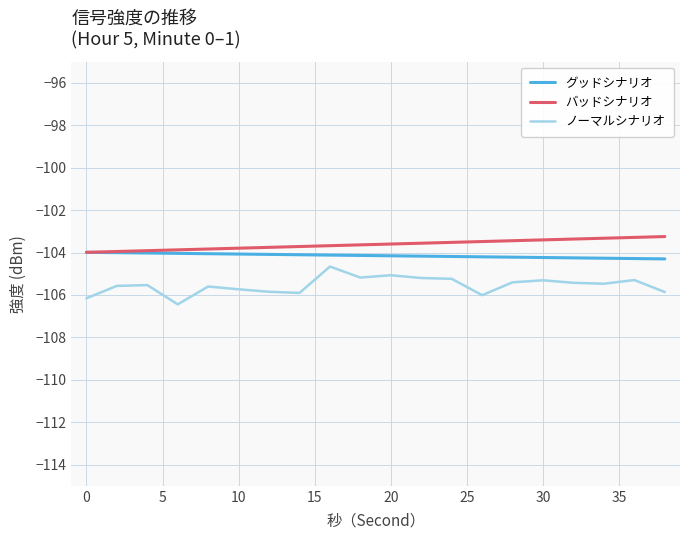

What is the difference between the maximum and minimum values in the ノーマルシナリオ series?

1.8